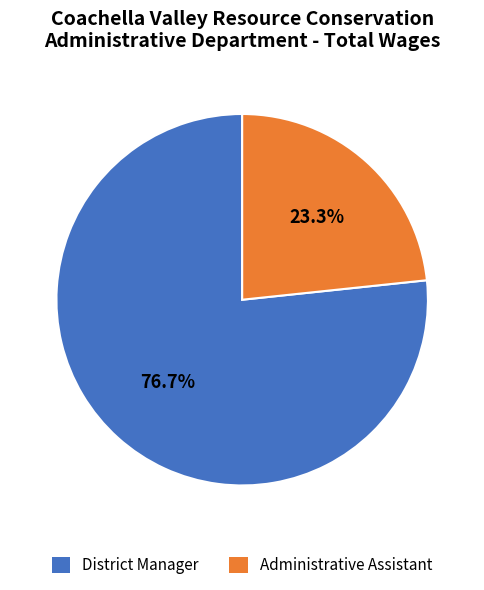

What is the largest slice in the pie chart?

District Manager